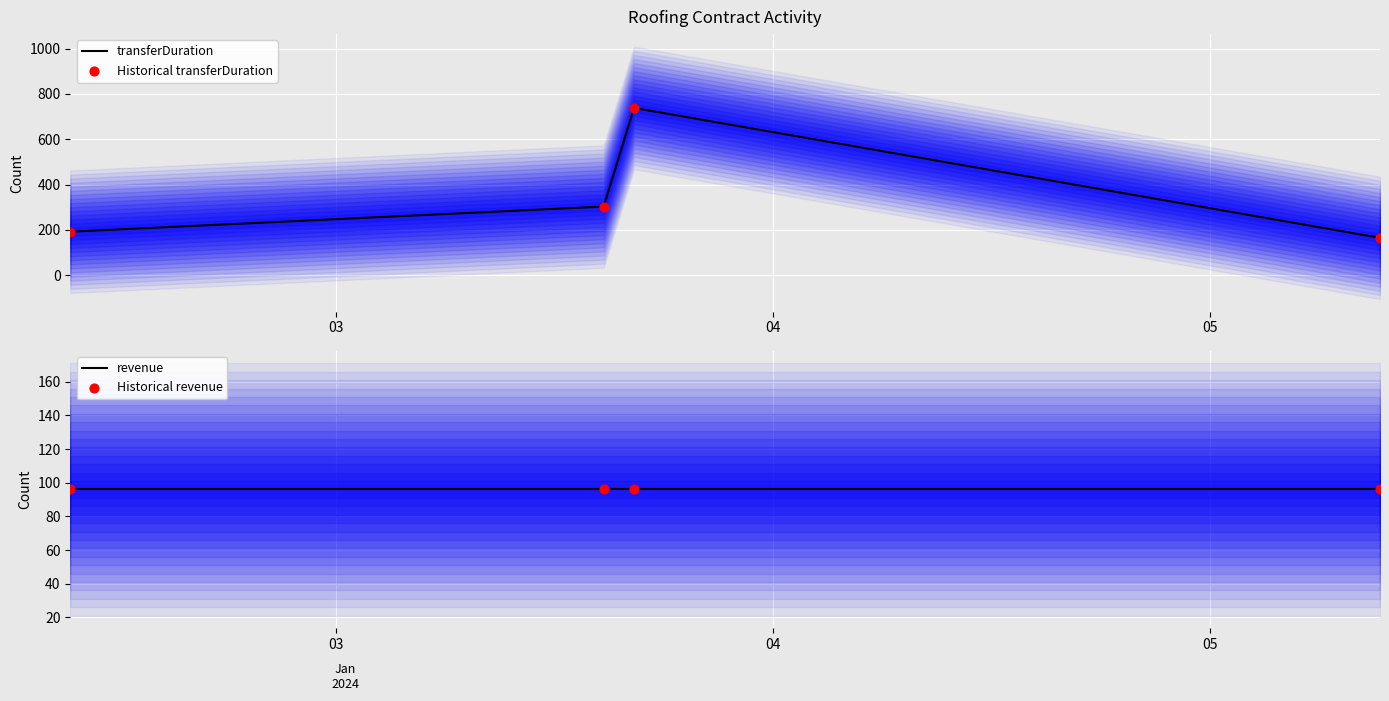

At how many categories does at least one series exceed 195?

2